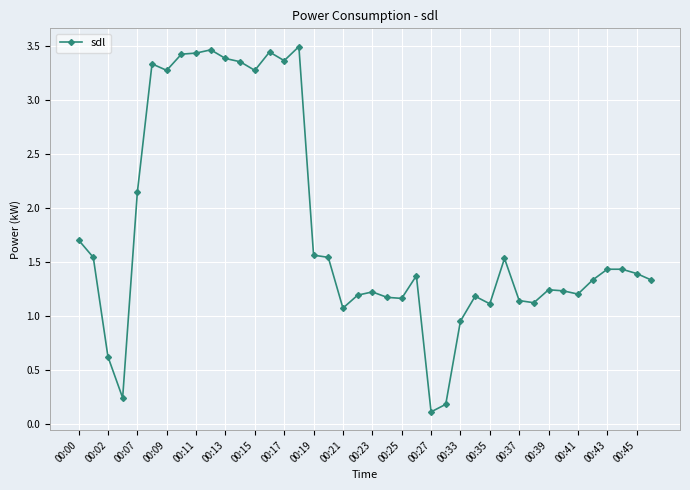

What is the value of the 38th point from the left?

1.4